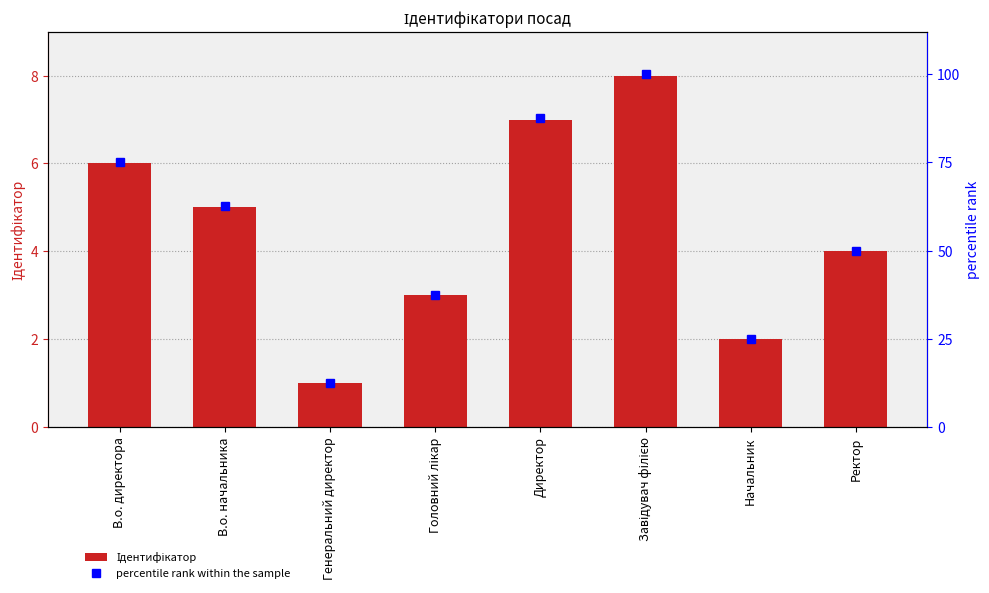

At which label is Ідентифікатор closest to 4?

Ректор